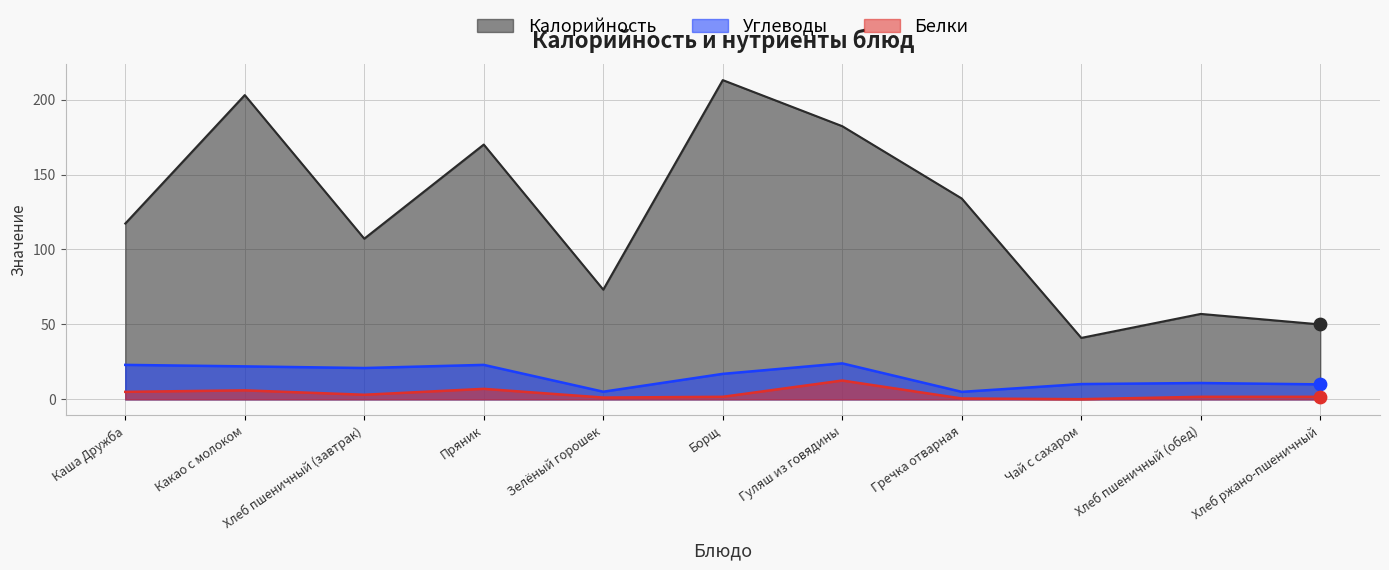

Which series has the widest spread of Y values?

Калорийность